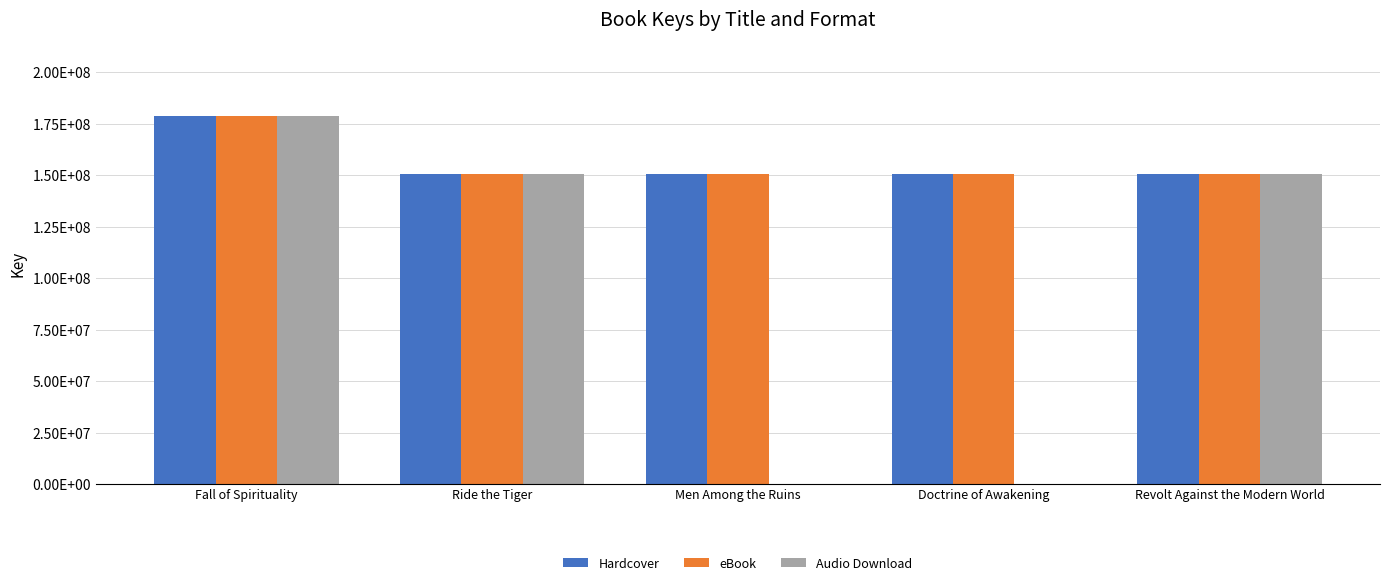

What is the lowest value of the Hardcover series?

150800933